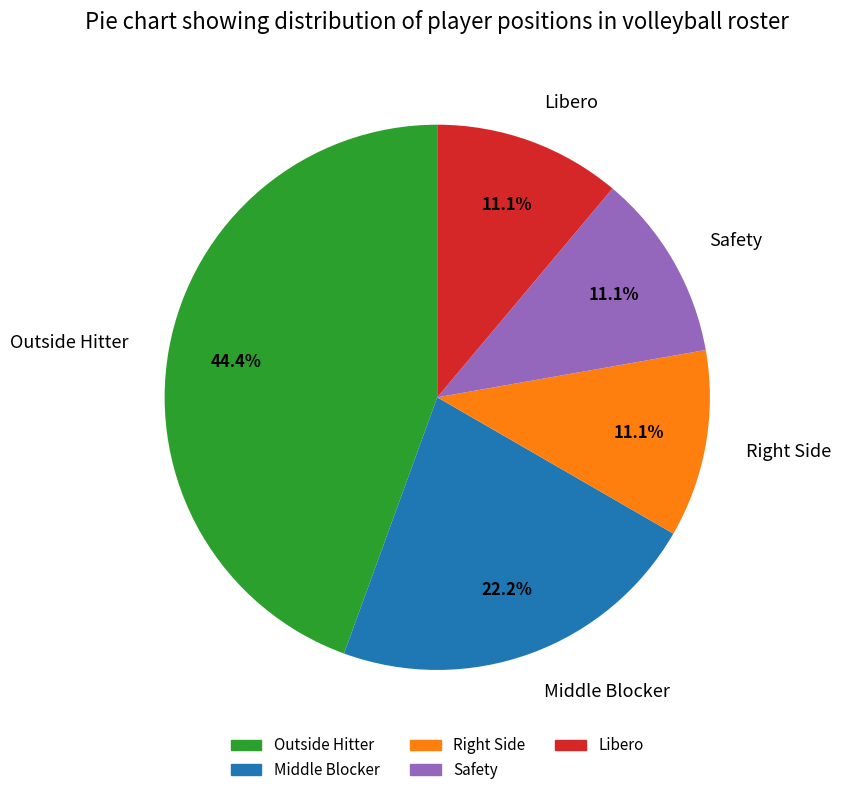

What percentage is NOT represented by Libero?

88.9%